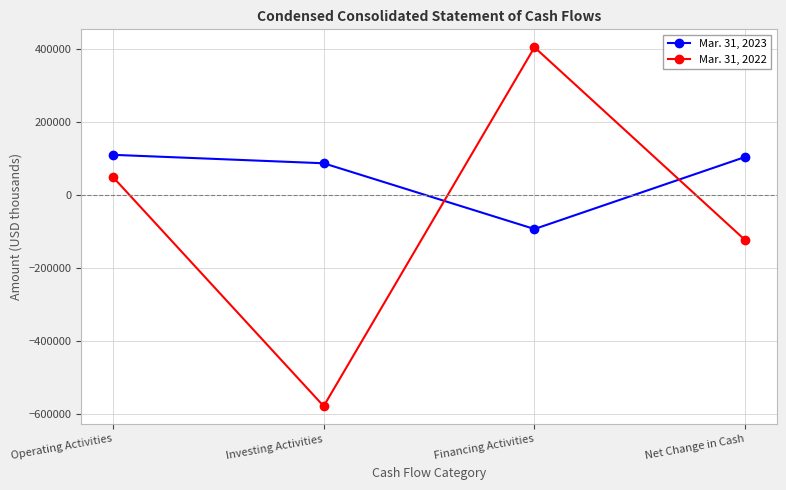

What is the spread (max minus min) of values at Net Change in Cash?

227953